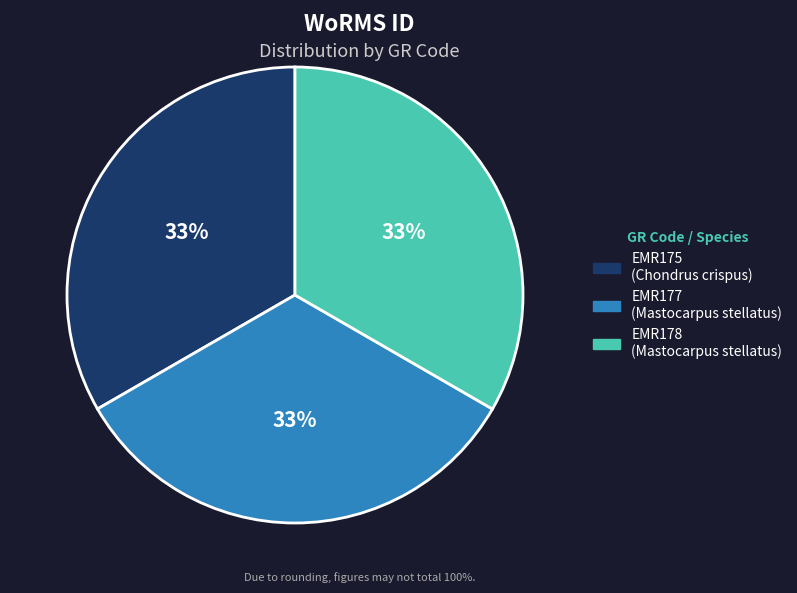

Count the number of slices in the pie.

3